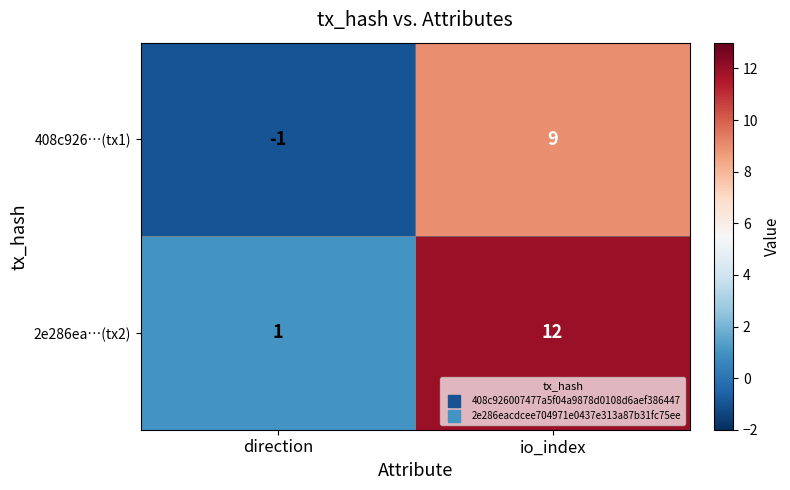

True or false: 2e286ea…(tx2) has a value of 12 at io_index.

True